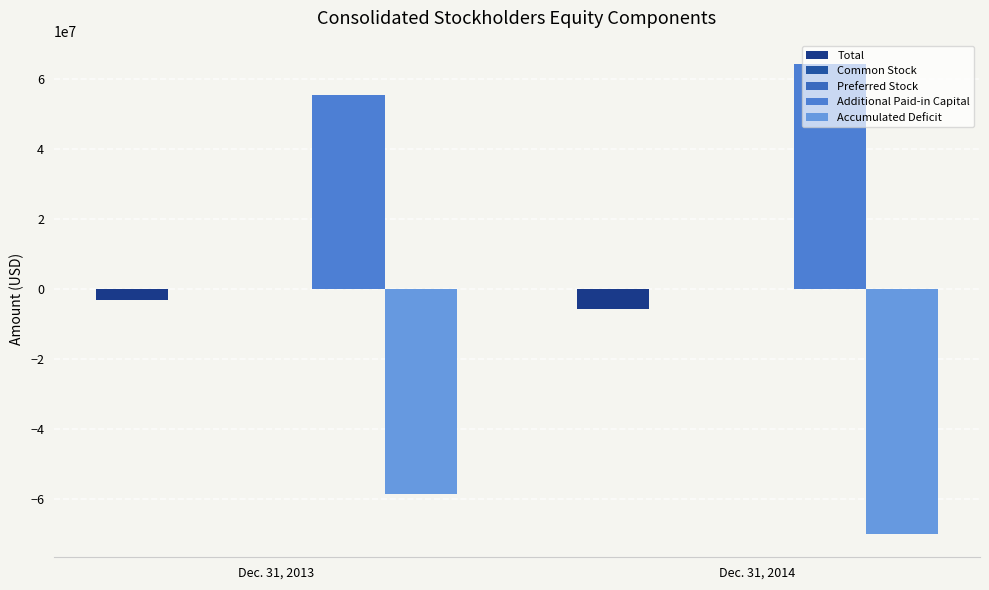

Does the chart contain stacked bars?

No